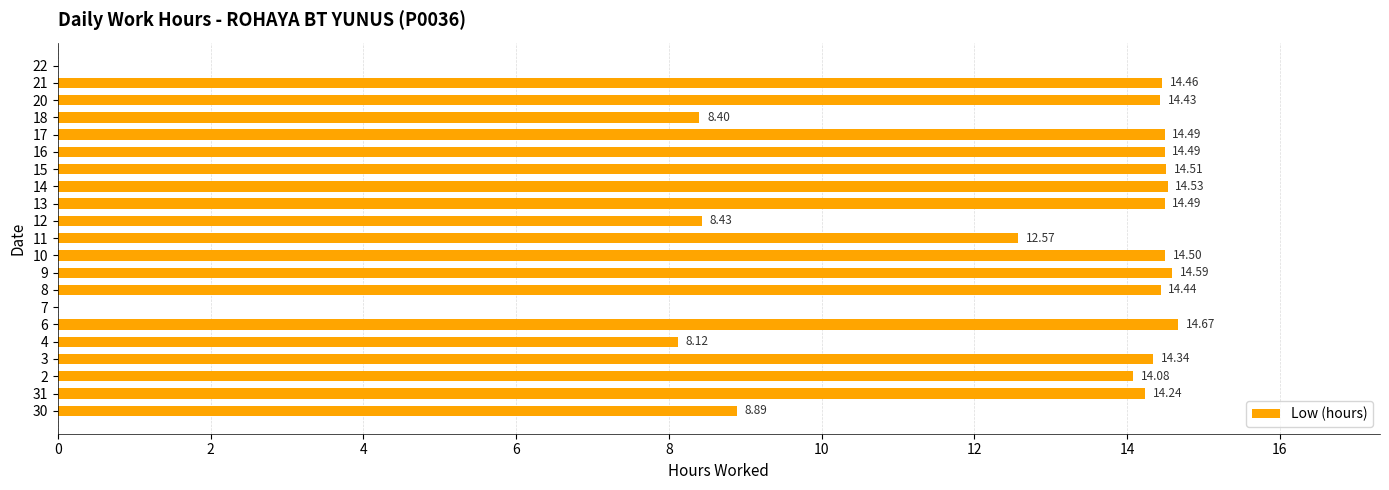

Are the bars horizontal?

Yes